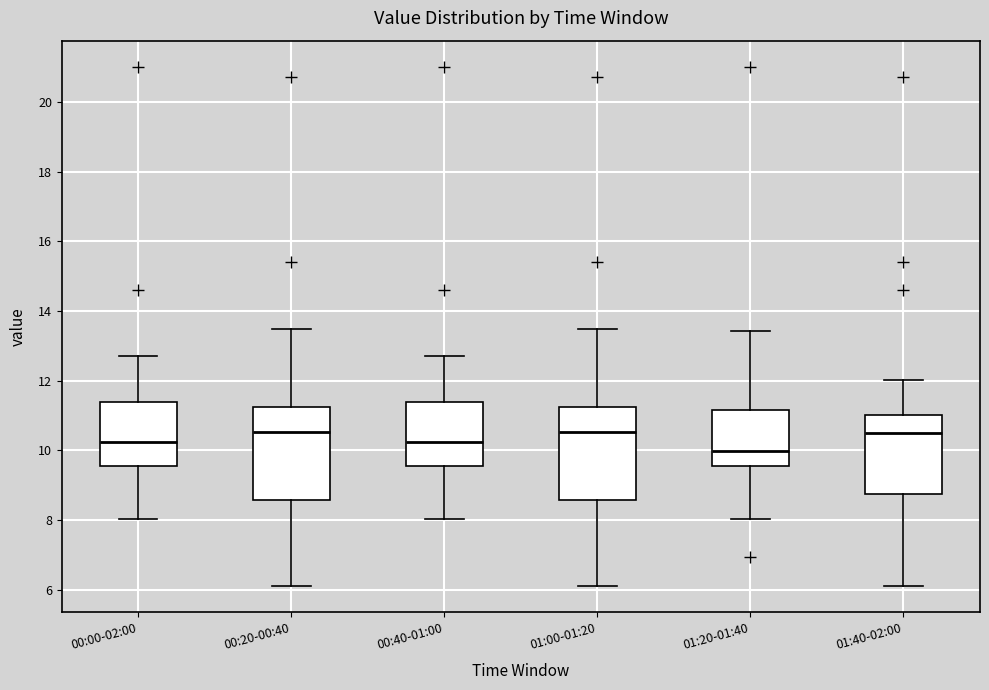

Reading left to right, transcribe this box plot: for each box, give where its median line is, the range the box spans, and where its two whiskers end, as read against the y-axis. The values are not printed on the chart, so give them approximately, as read against the axis.

00:00-02:00: median 10.2, box 9.6 to 11.4, whiskers 8.0 to 12.8
00:20-00:40: median 10.6, box 8.6 to 11.2, whiskers 6.2 to 13.6
00:40-01:00: median 10.2, box 9.6 to 11.4, whiskers 8.0 to 12.8
01:00-01:20: median 10.6, box 8.6 to 11.2, whiskers 6.2 to 13.6
01:20-01:40: median 10.0, box 9.6 to 11.2, whiskers 8.0 to 13.4
01:40-02:00: median 10.6, box 8.8 to 11.0, whiskers 6.2 to 12.0